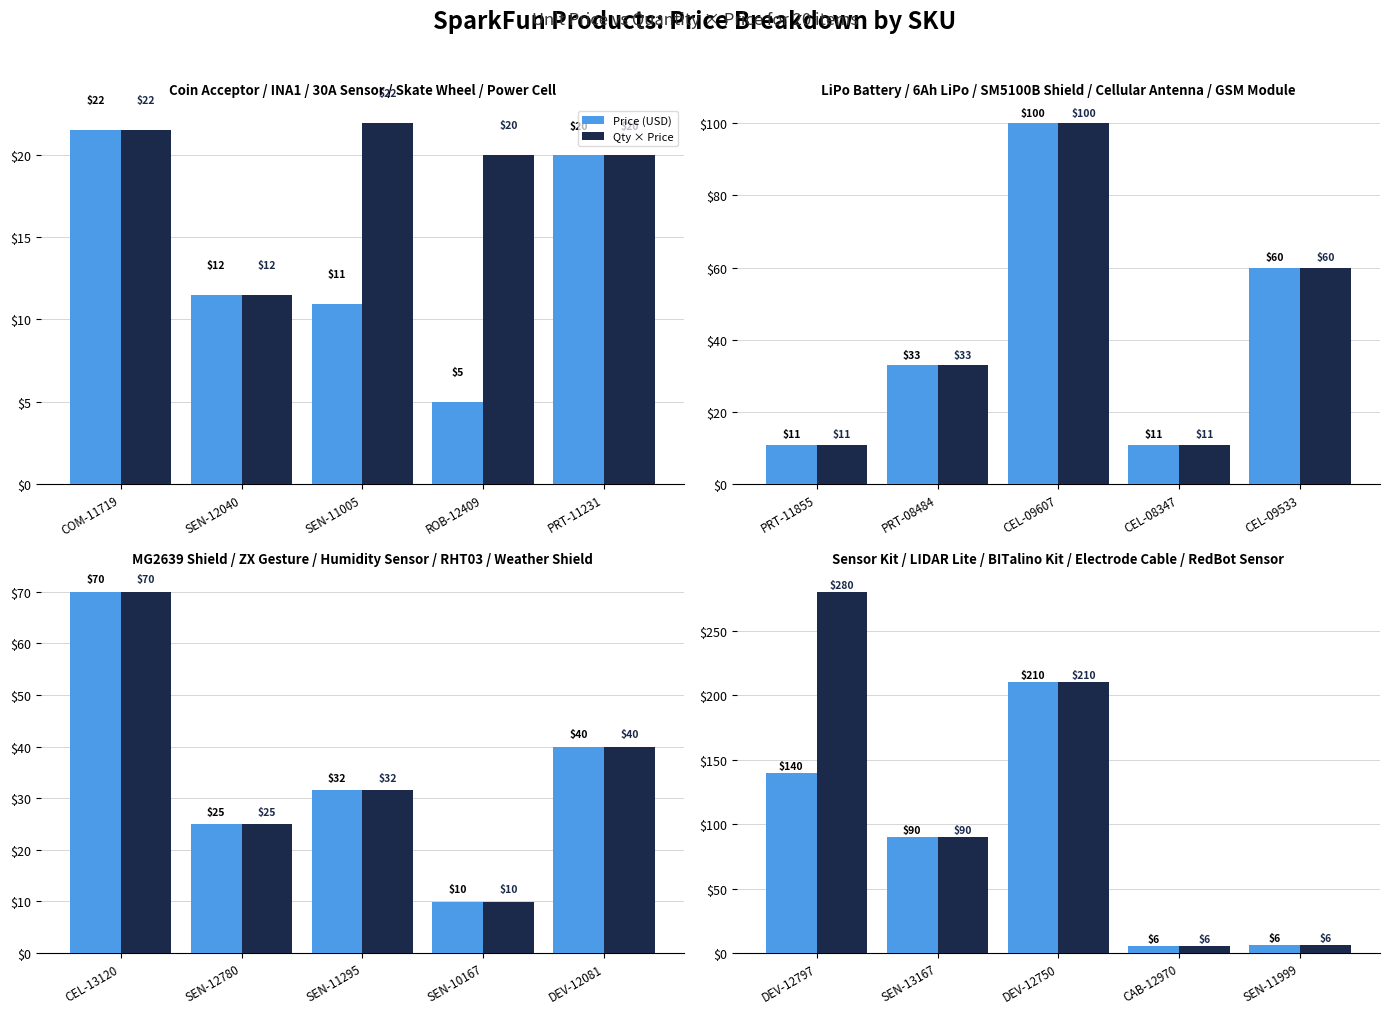

What are all the series names shown in the legend?

Price (USD), Qty × Price